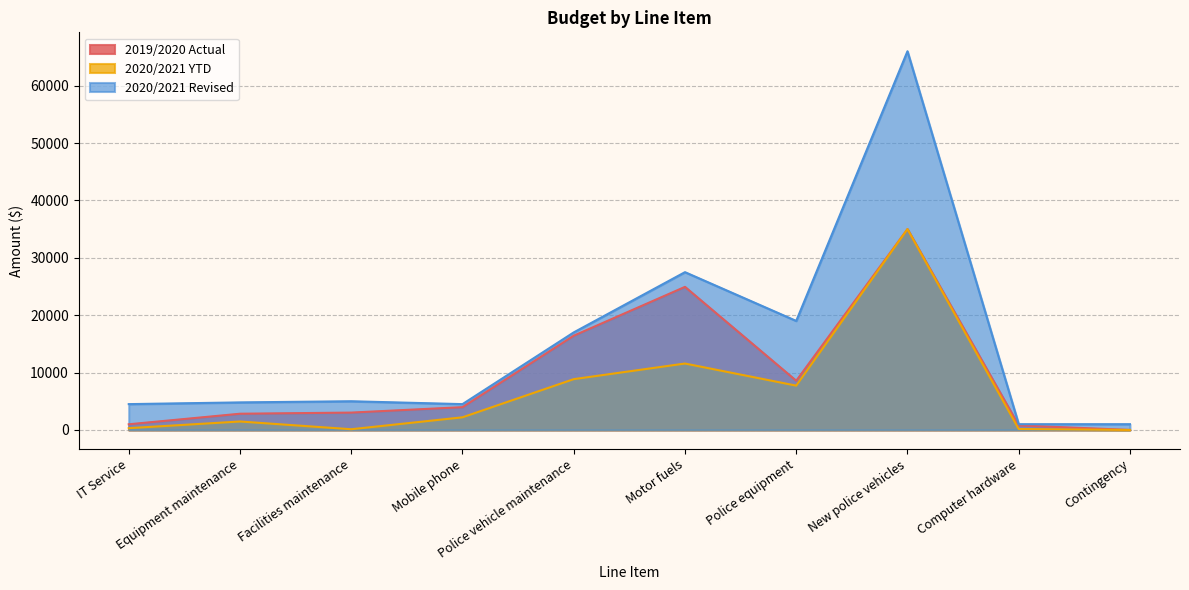

How many lines are shown in the chart?

3